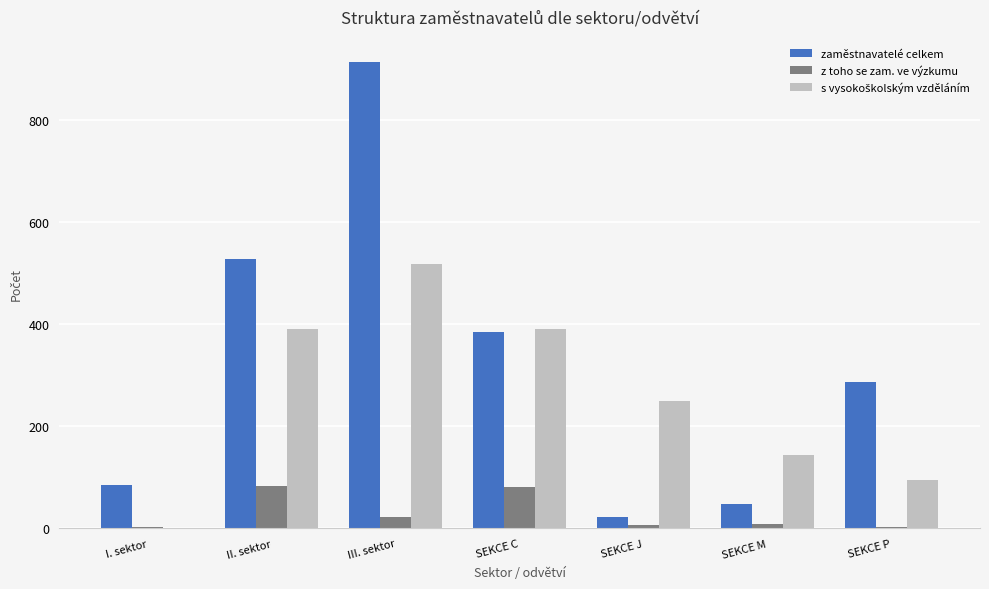

Which series changed the most between III. sektor and SEKCE J?

zaměstnavatelé celkem